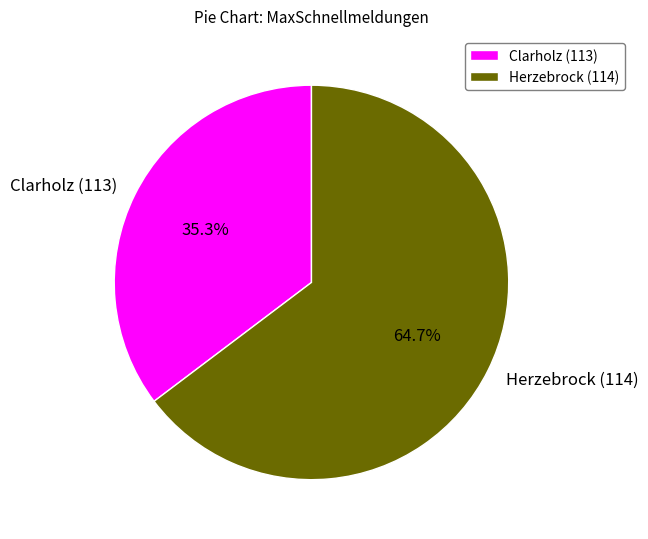

Combined, what portion of the pie is Herzebrock (114) and Clarholz (113)?

100.0%